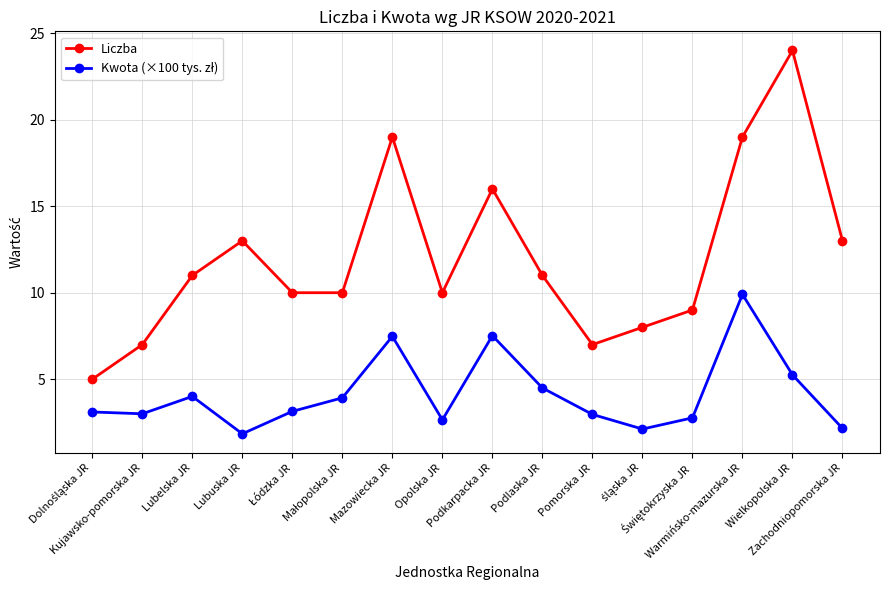

What is the sum of all Liczba values?

192.0